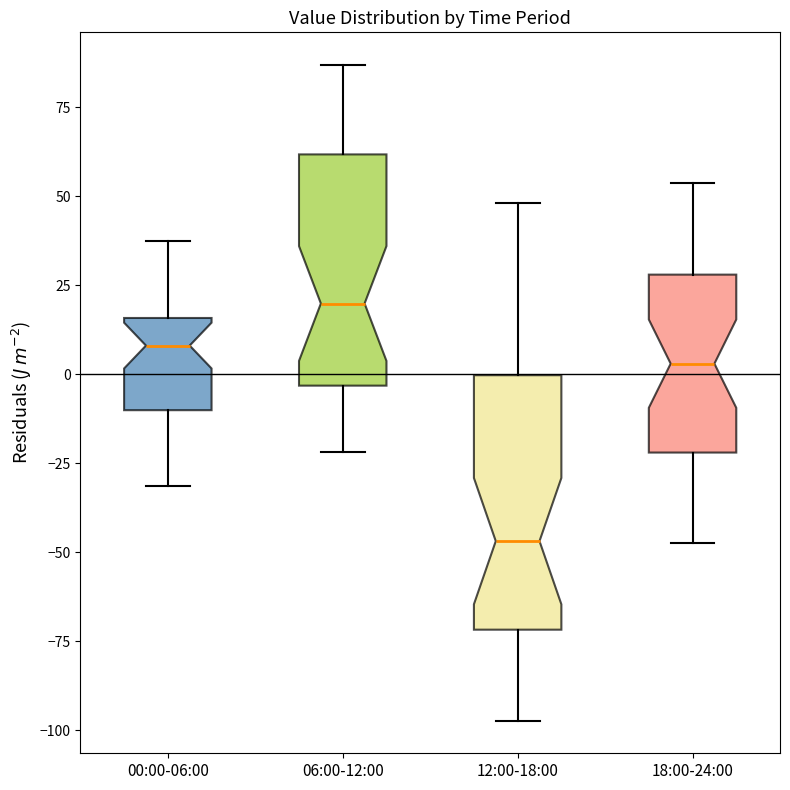

Reading left to right, transcribe this box plot: for each box, give where its median line is, the range the box spans, and where its two whiskers end, as read against the y-axis. The values are not printed on the chart, so give them approximately, as read against the axis.

00:00-06:00: median 10, box -10 to 15, whiskers -30 to 35
06:00-12:00: median 20, box -5 to 60, whiskers -20 to 85
12:00-18:00: median -45, box -70 to 0, whiskers -95 to 50
18:00-24:00: median 5, box -20 to 30, whiskers -45 to 55